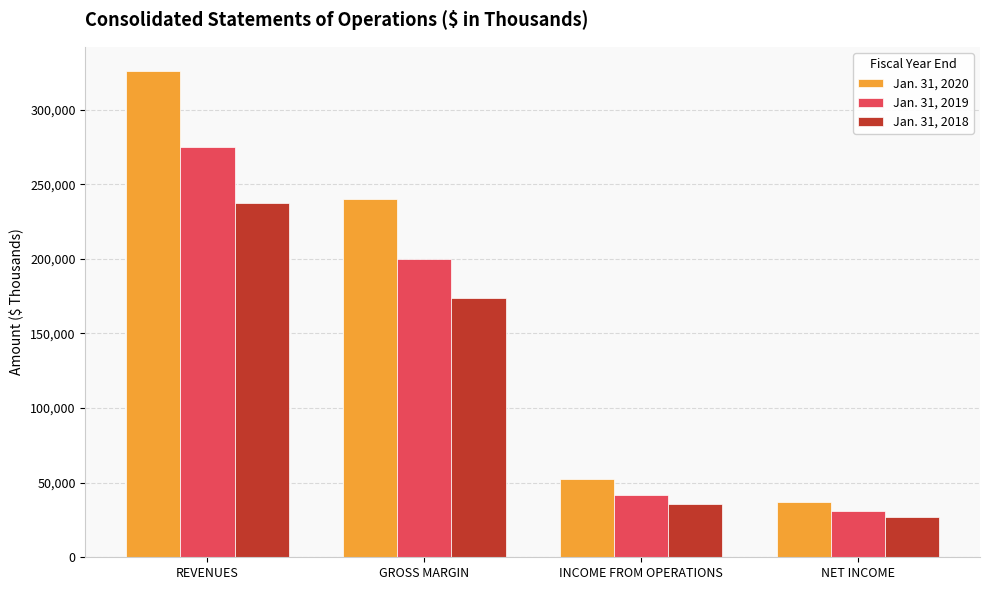

What is the difference between the maximum and minimum values in the Jan. 31, 2018 series?

210560